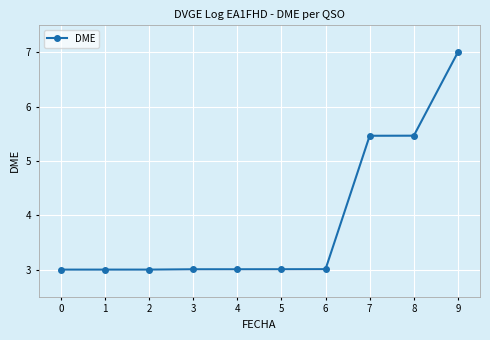

What is the average value?

3.9